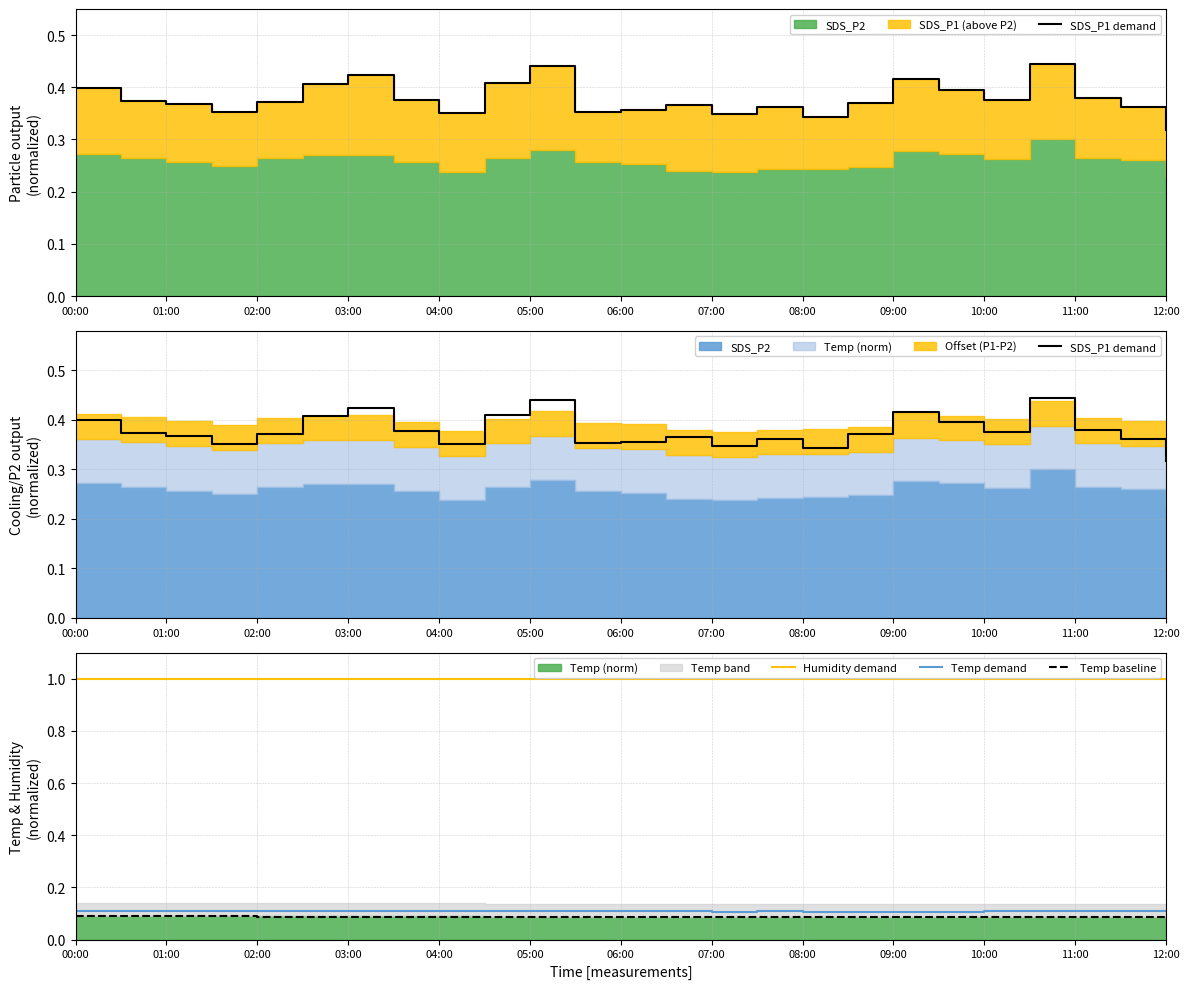

True or false: SDS_P1 demand has more than 0 interior local peaks.

True